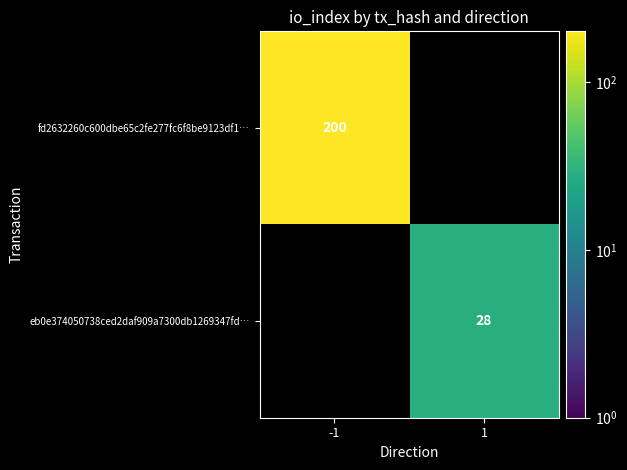

How many series are shown in this chart?

2